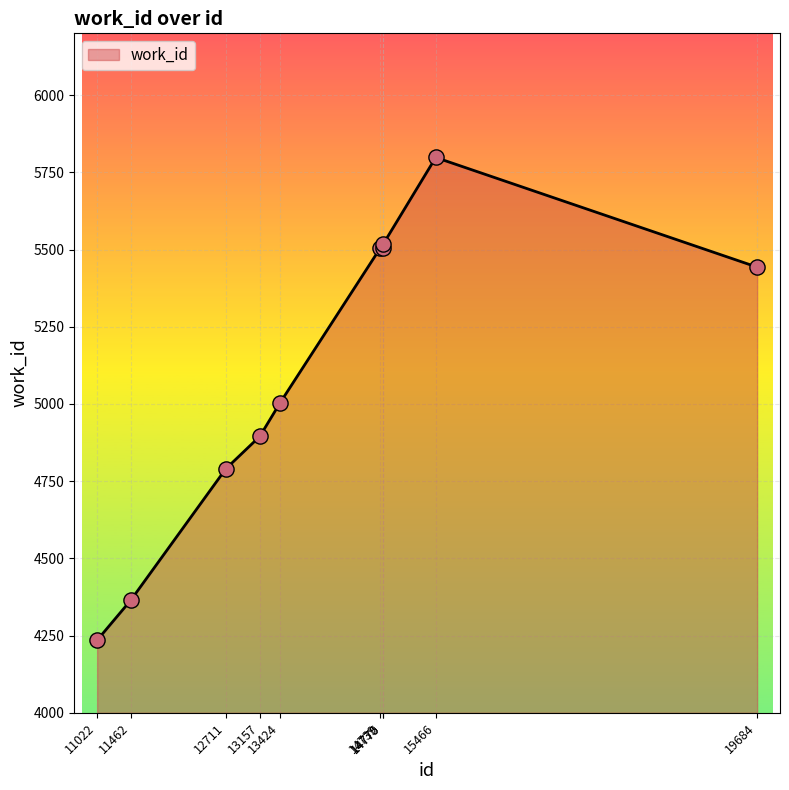

Between 13424 and 19684, which is larger?

19684